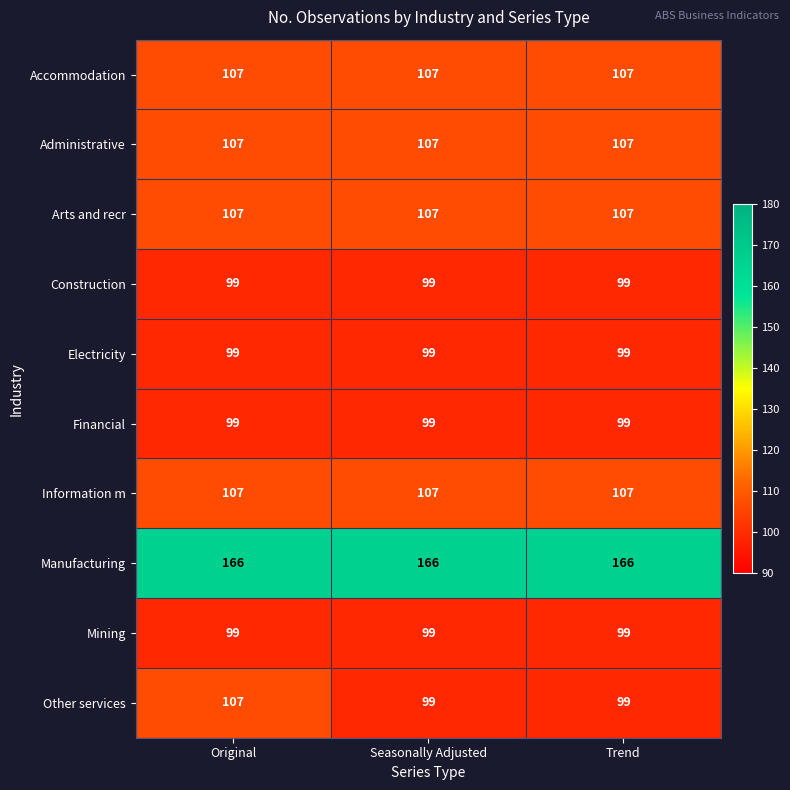

Reading left to right, what are all the values shown in this chart?

Accommodation: 107	107	107
Administrative: 107	107	107
Arts and recr: 107	107	107
Construction: 99	99	99
Electricity: 99	99	99
Financial: 99	99	99
Information m: 107	107	107
Manufacturing: 166	166	166
Mining: 99	99	99
Other services: 107	99	99